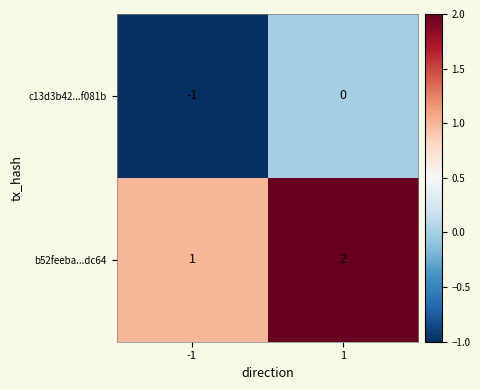

List the series in order of their overall mean, lowest first.

c13d3b42...f081b, b52feeba...dc64